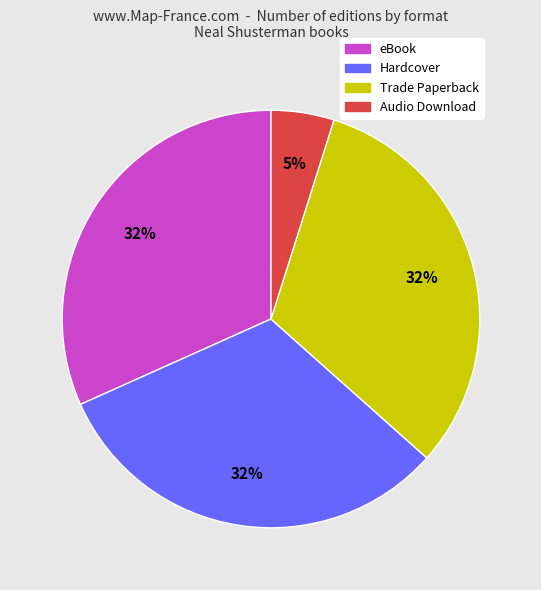

Is there a majority slice in this chart?

No